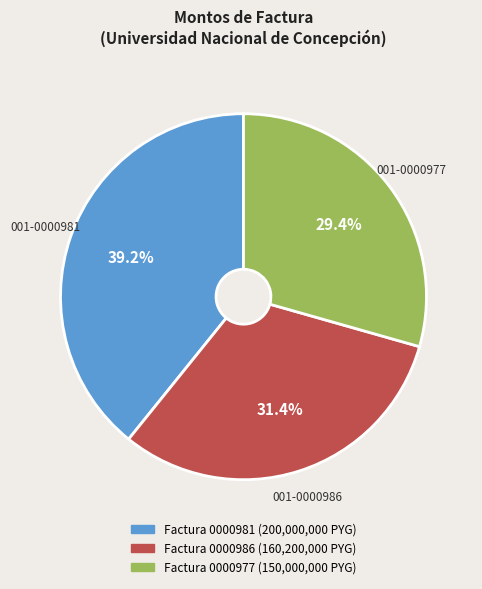

Does any single category account for the majority?

No